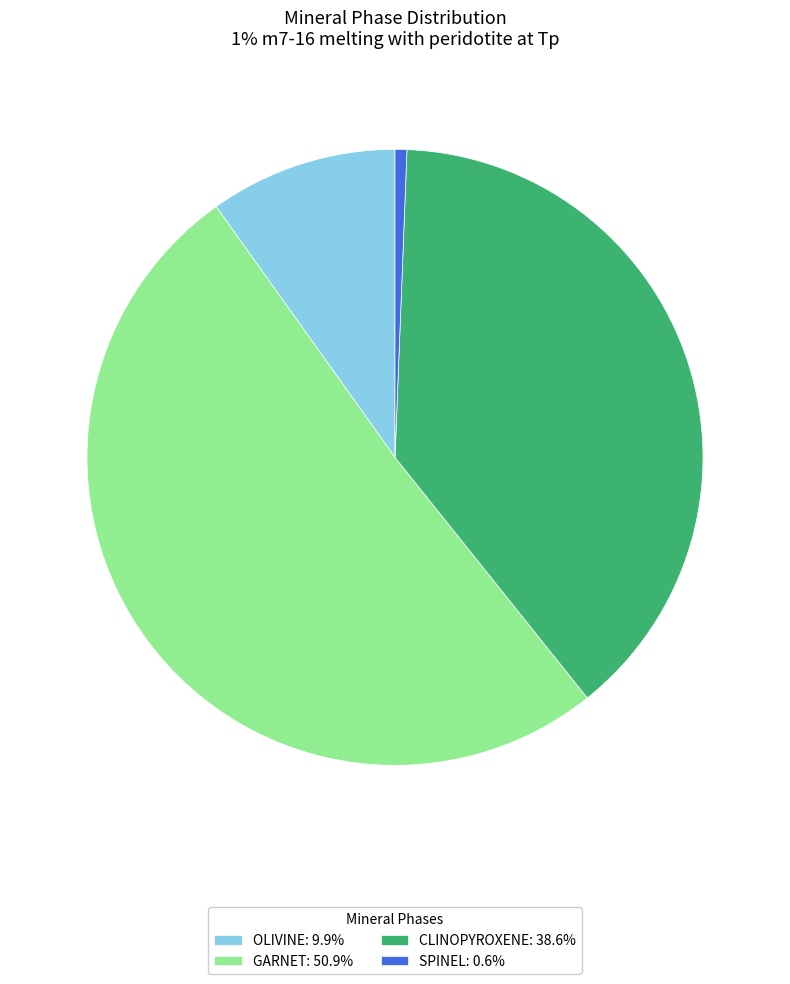

Does any single category account for the majority?

Yes